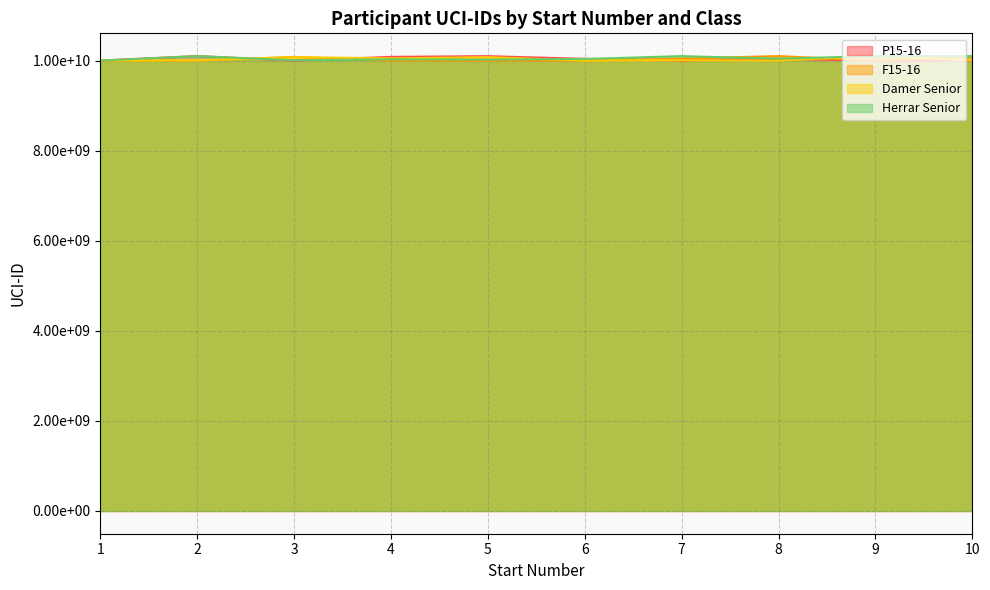

What are all the series names shown in the legend?

P15-16, F15-16, Damer Senior, Herrar Senior